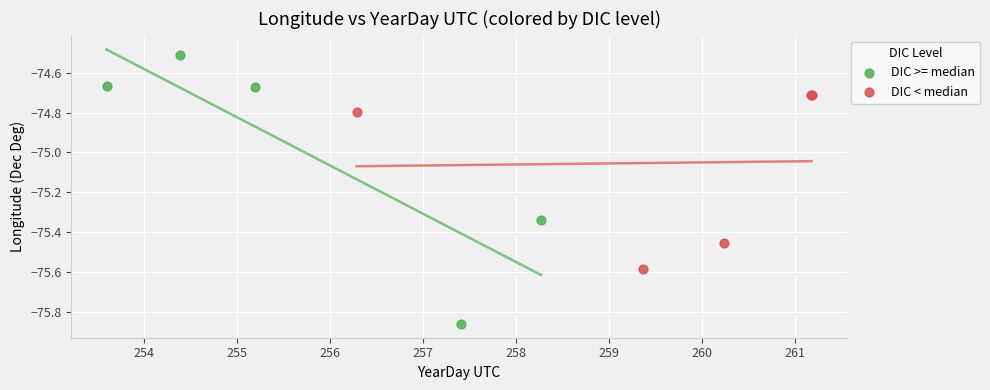

Which series contains the lowest Y value?

DIC >= median